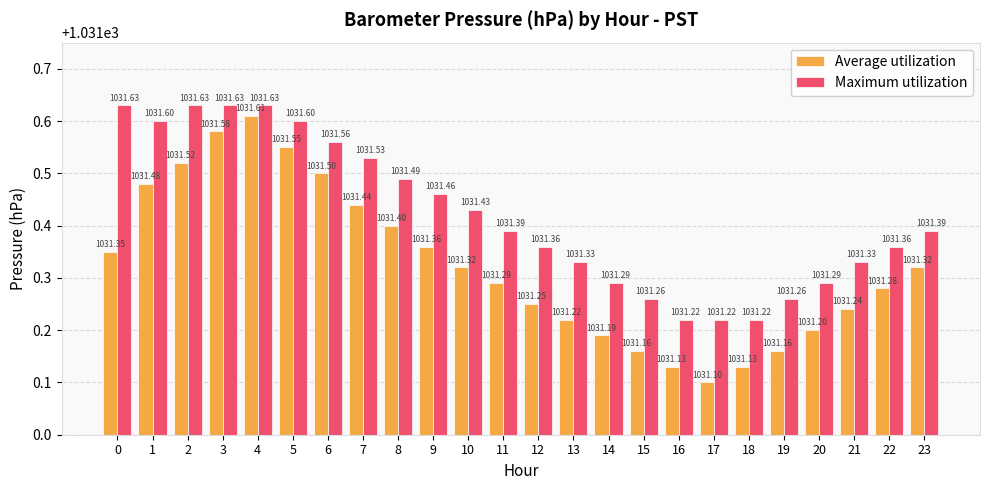

Rank the series at 15 from highest to lowest value.

Maximum utilization, Average utilization